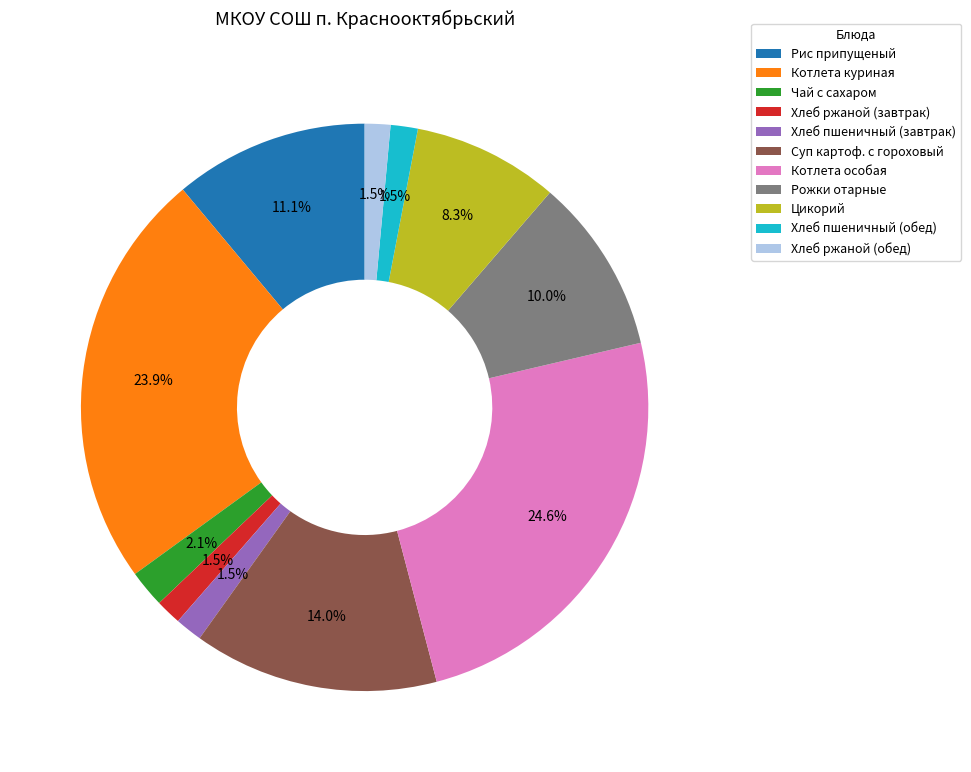

How many segments does this pie chart have?

11